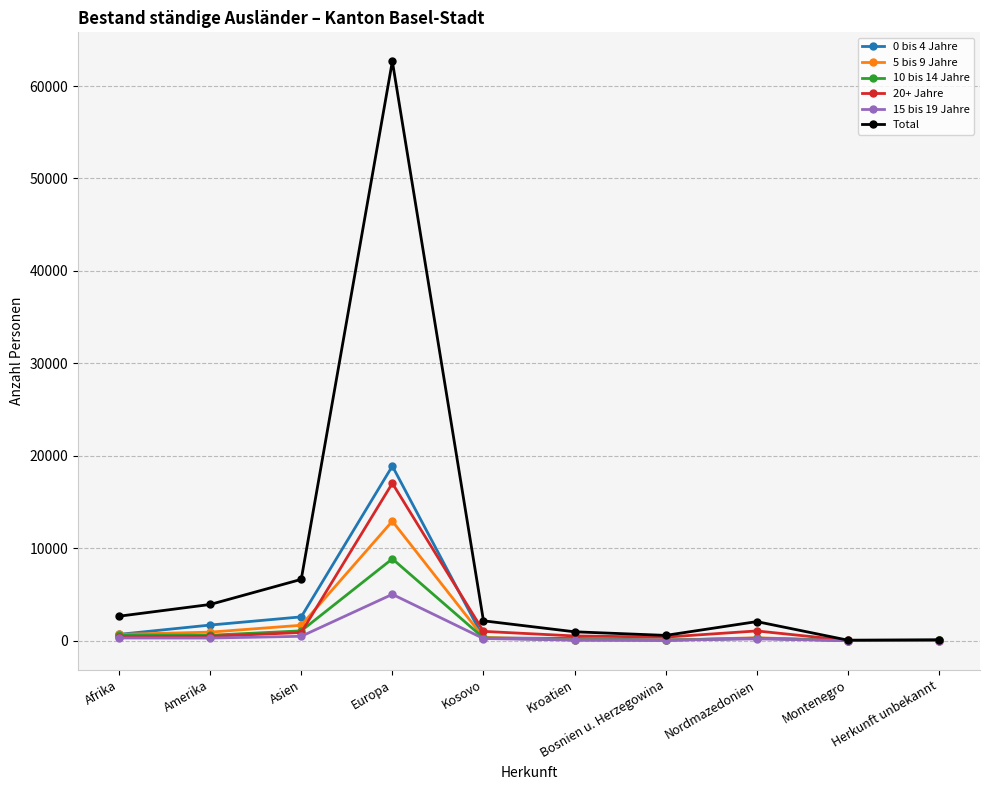

Between Asien and Herkunft unbekannt, which series saw the biggest shift?

Total